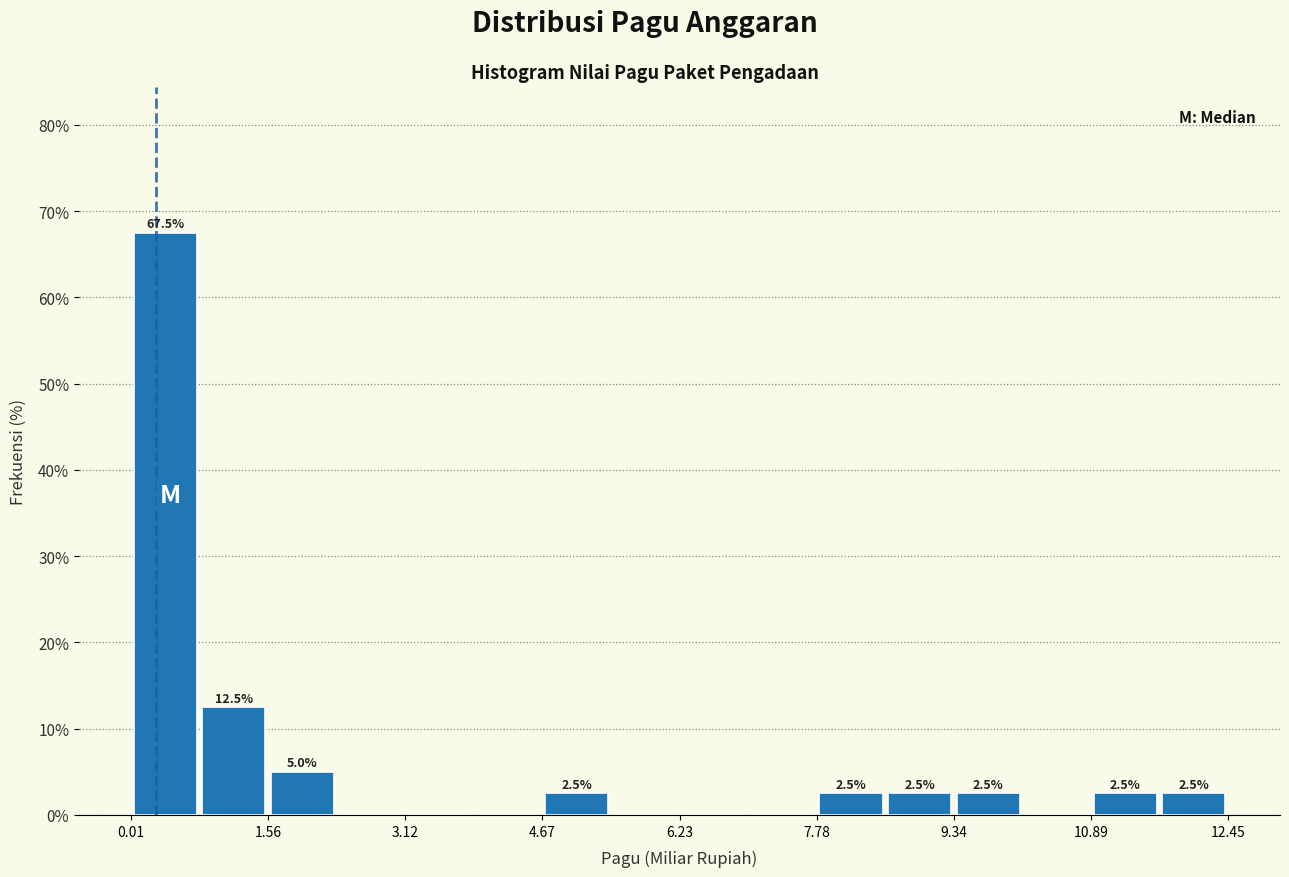

Read against the x-axis, roughly where is the centre of the tallest bar?

0.4